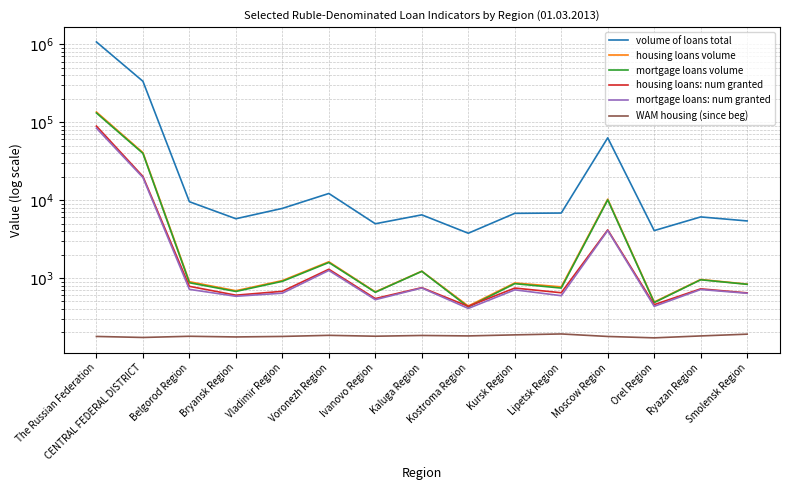

Read the volume of loans total value at Voronezh Region.

12167.0